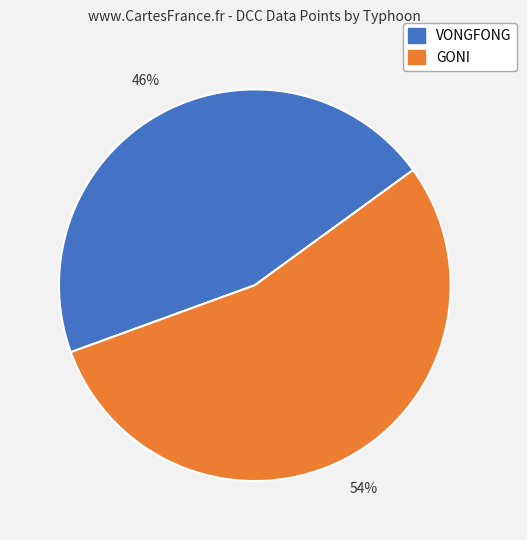

True or false: VONGFONG accounts for 59% of the total.

False